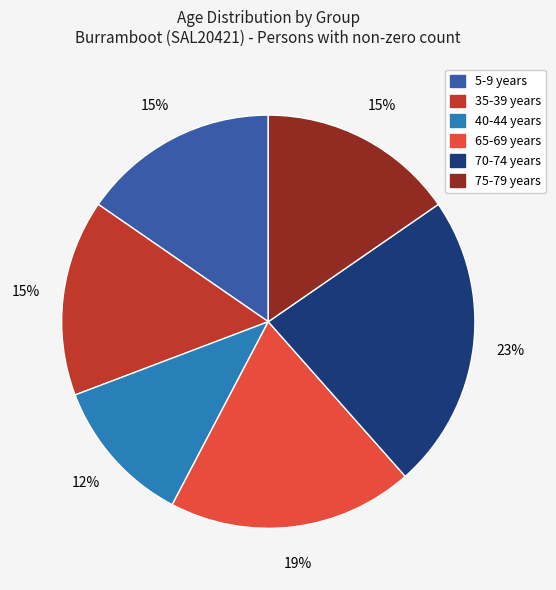

To the nearest percent, what is the average slice percentage?

17%